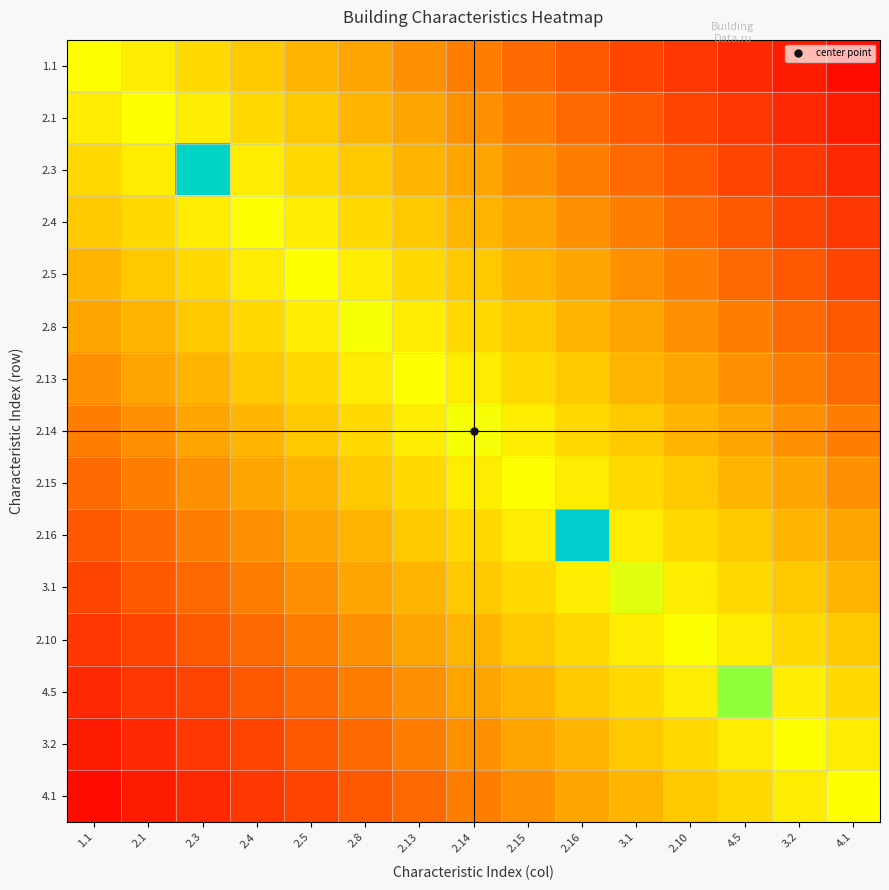

Count the number of data series in this chart.

15